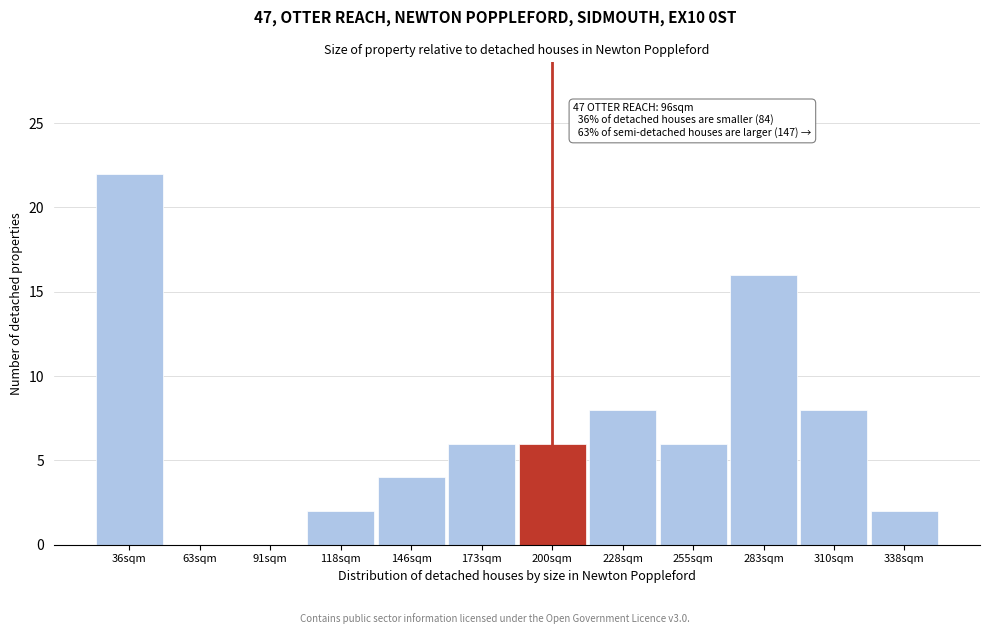

Reading left to right, list all the values displayed in this chart.

36sqm=22	63sqm=0	91sqm=0	118sqm=2	146sqm=4	173sqm=6	200sqm=6	228sqm=8	255sqm=6	283sqm=16	310sqm=8	338sqm=2